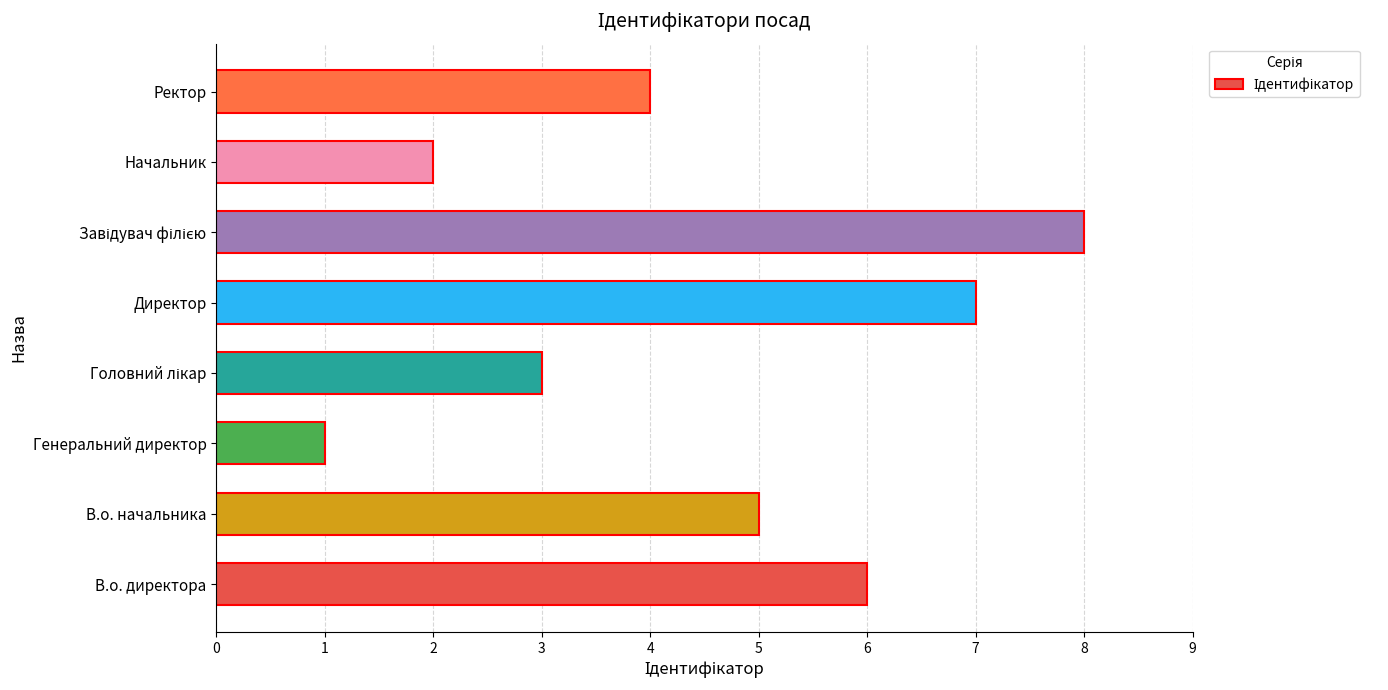

Which label corresponds to the smallest value in the chart?

Генеральний директор